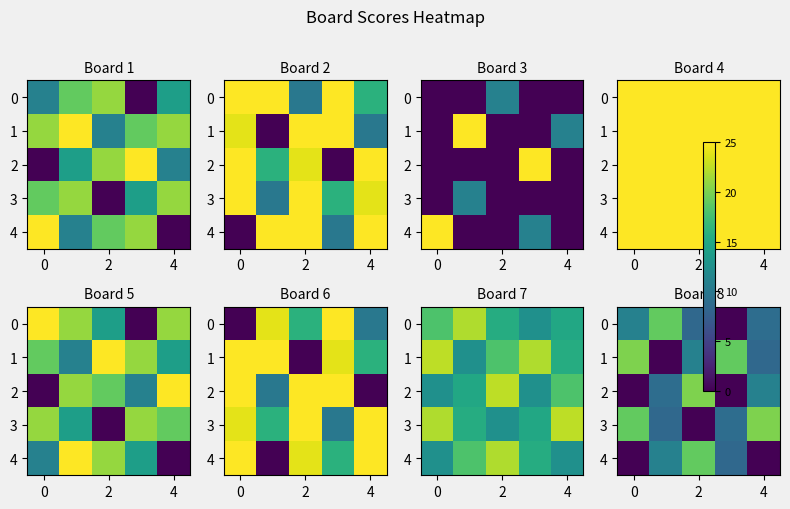

Where is 0 nearest to the value 9?

4